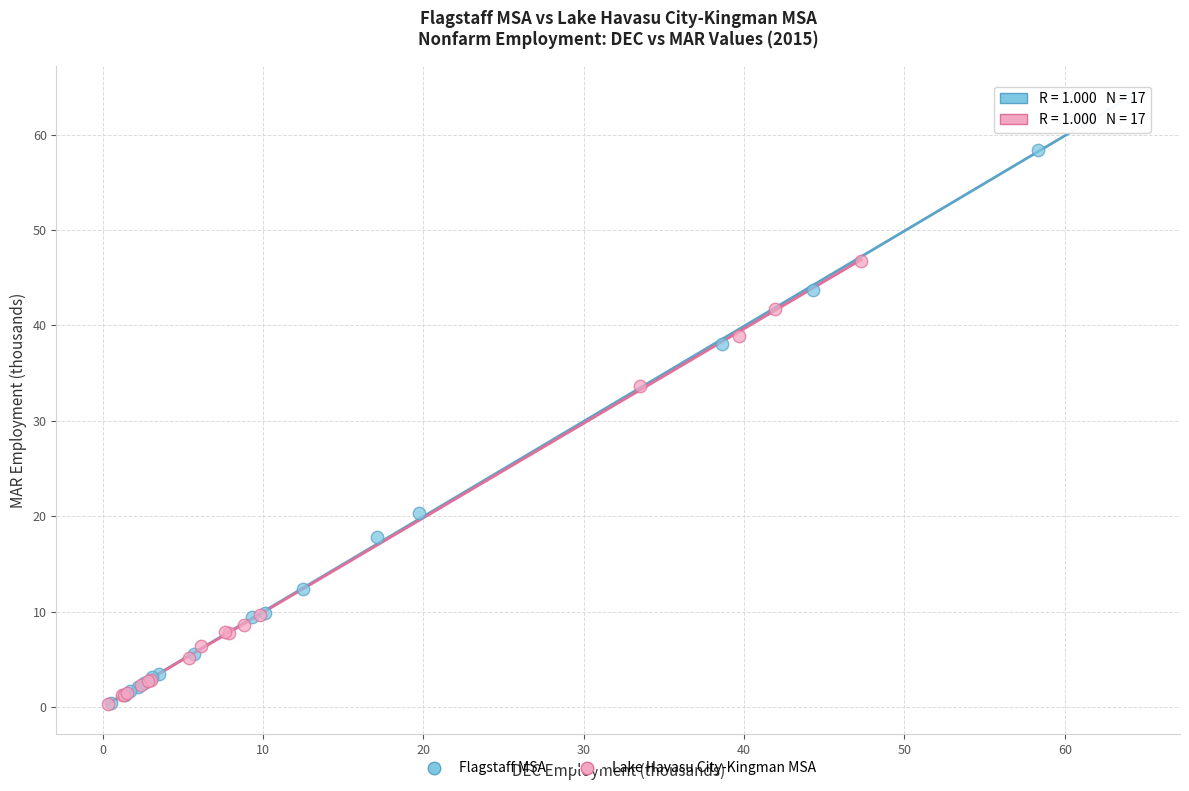

Which series has the widest spread of Y values?

Flagstaff MSA